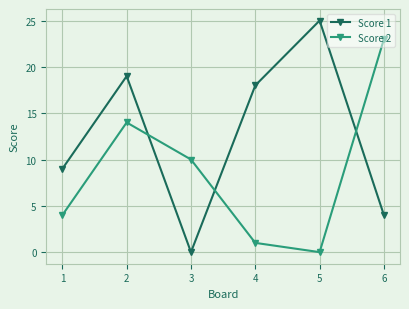

Which series ends up on top after the final intersection of Score 1 and Score 2?

Score 2